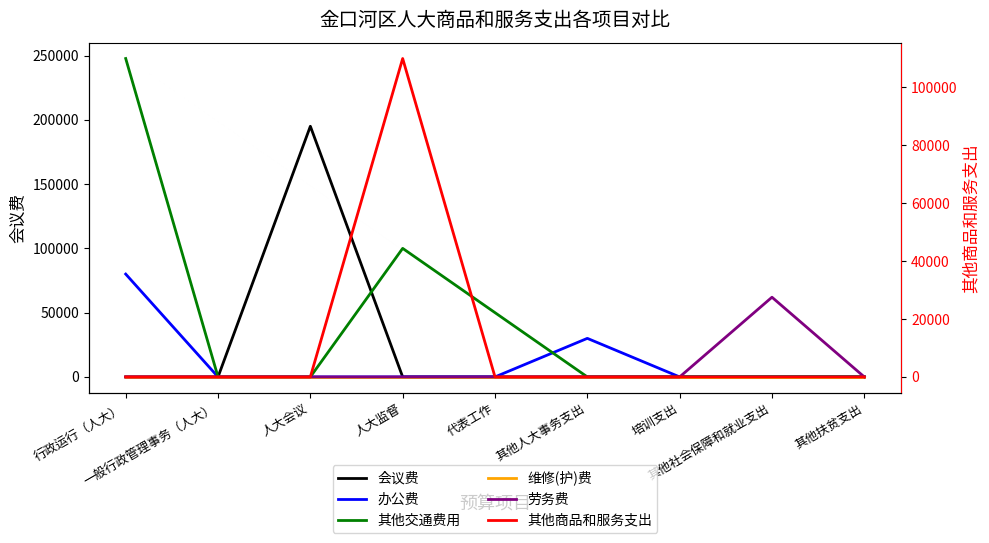

True or false: 劳务费 and 会议费 cross at least once.

False